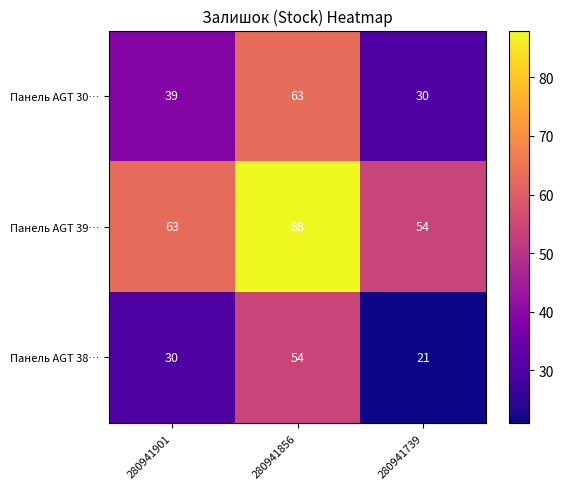

The Панель AGT 38… series shows 80 at 280941856. True or false?

False